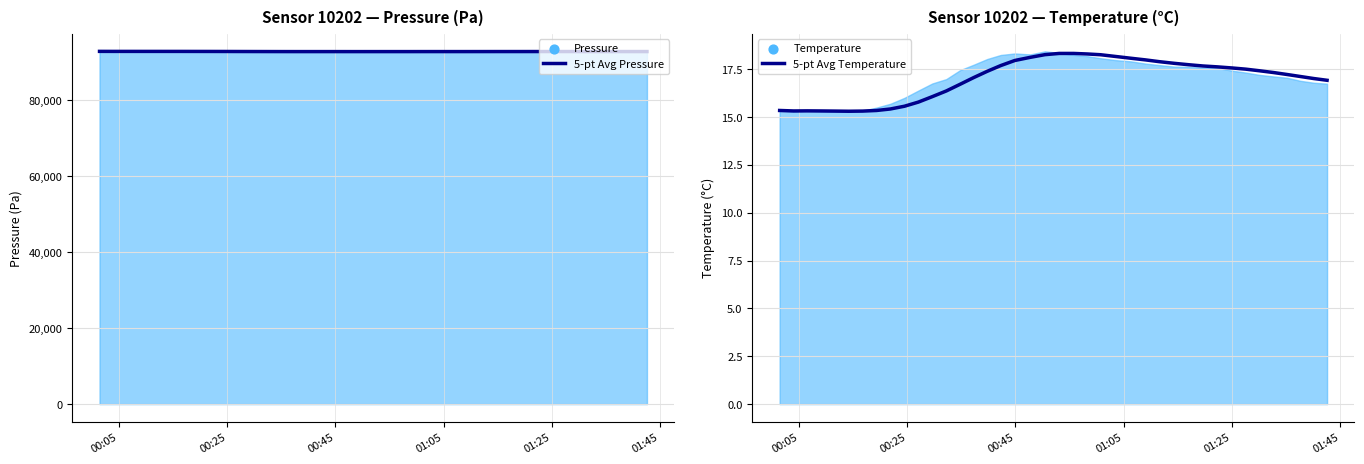

Which series has the largest total across all categories?

5-pt Avg Pressure